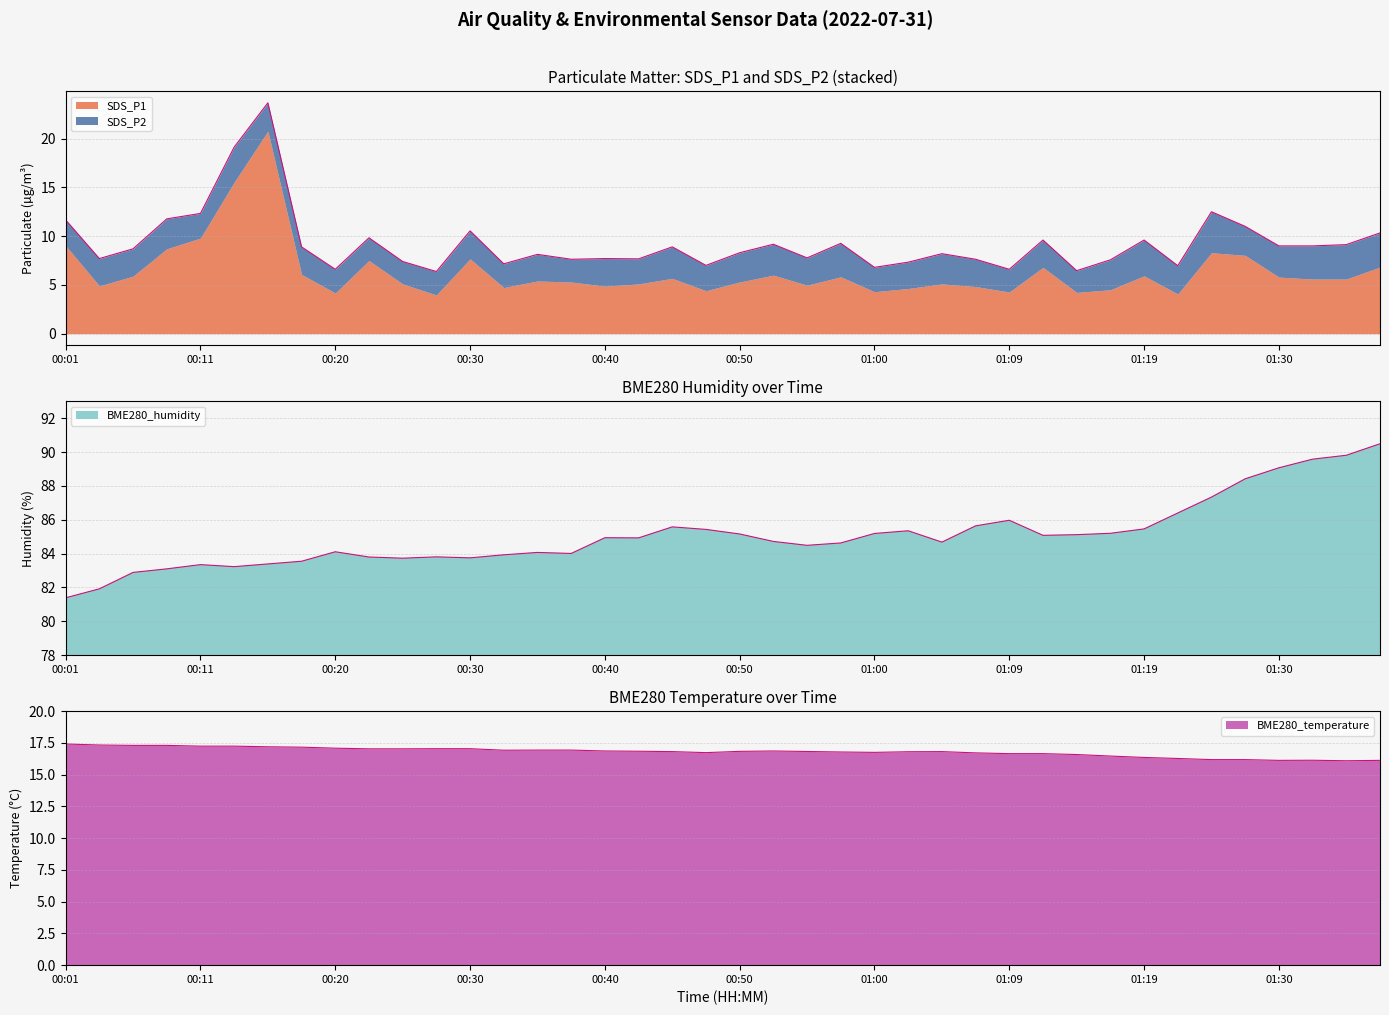

Between 01:04 and 00:06, which is larger?

00:06